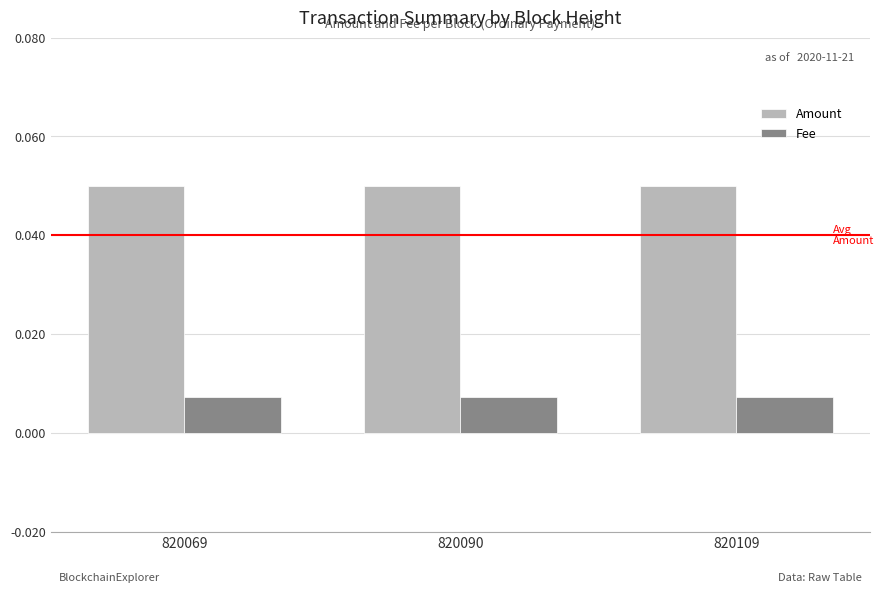

Rank the series by their average value, from highest to lowest.

Amount, Fee